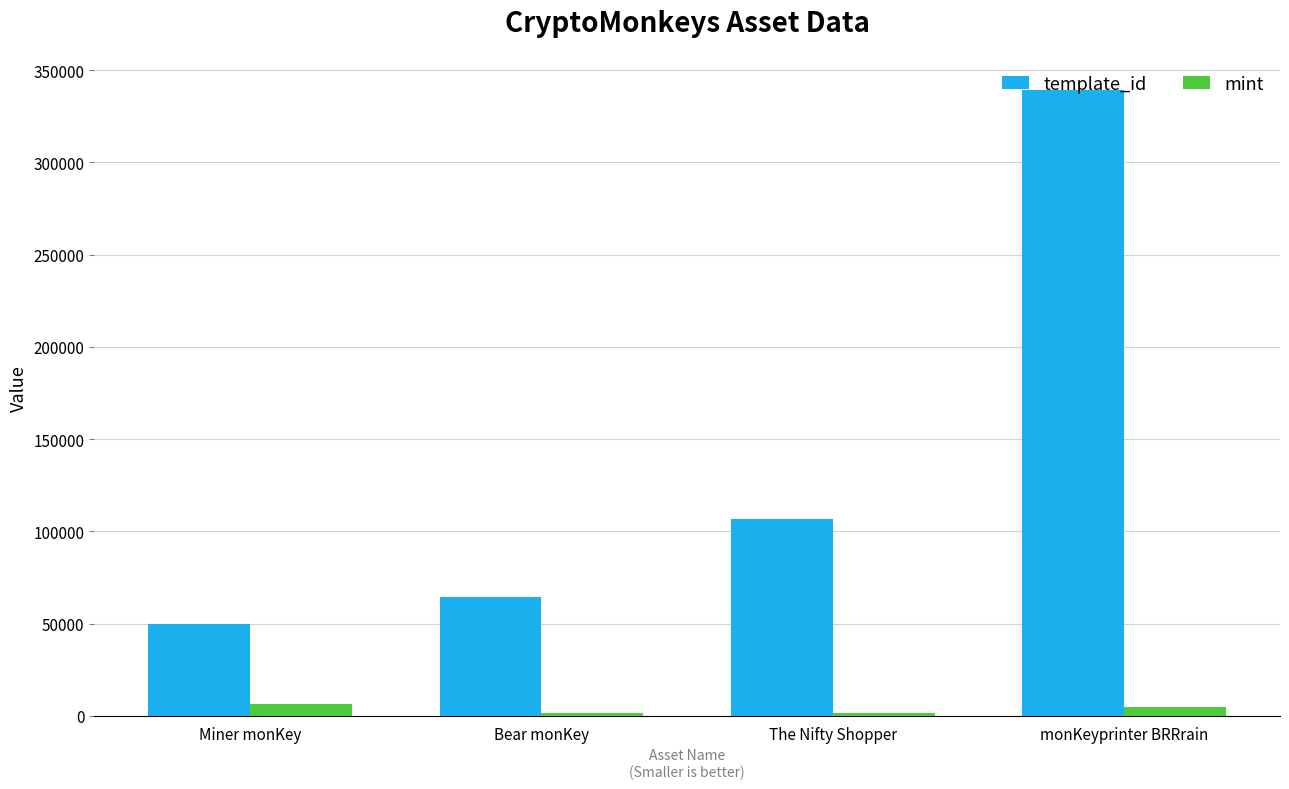

Is it true that mint equals 1299 at Bear monKey?

True